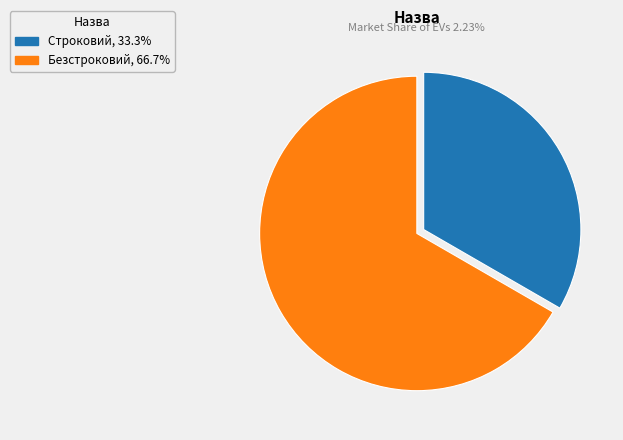

Count the number of slices in the pie.

2